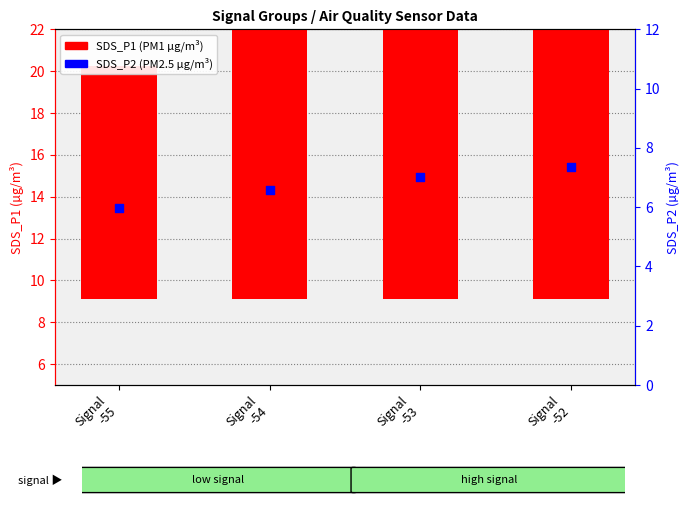

At how many categories does at least one series exceed 7?

4